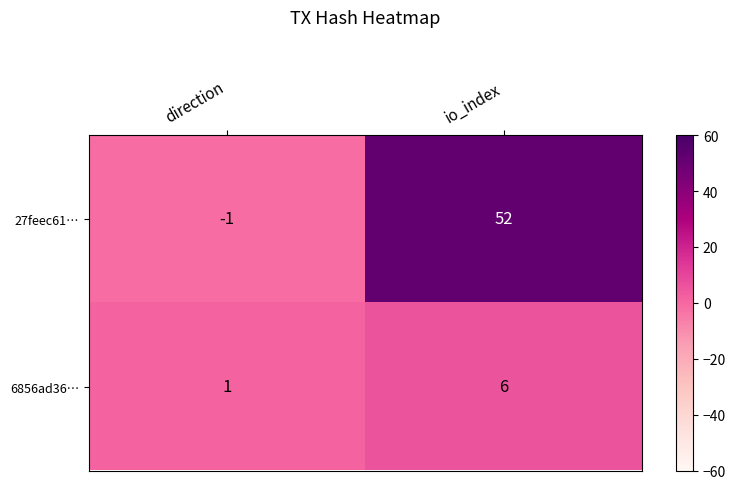

What is the average value of the 27feec61… series?

26